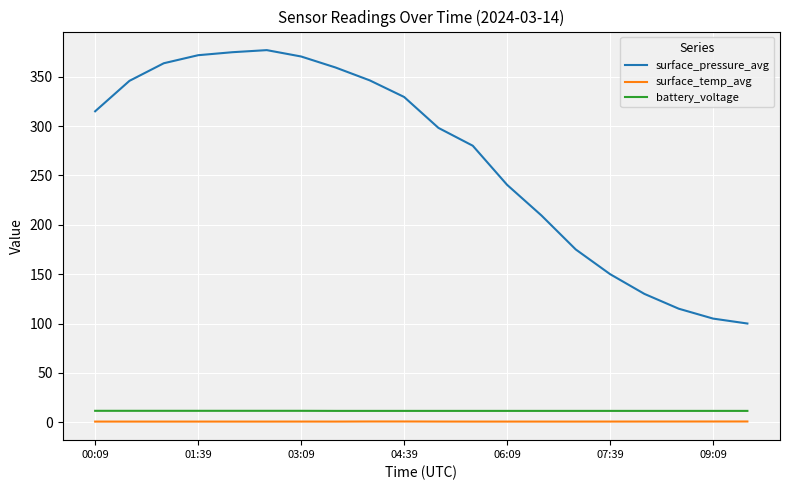

True or false: surface_temp_avg and surface_pressure_avg intersect in this chart.

False